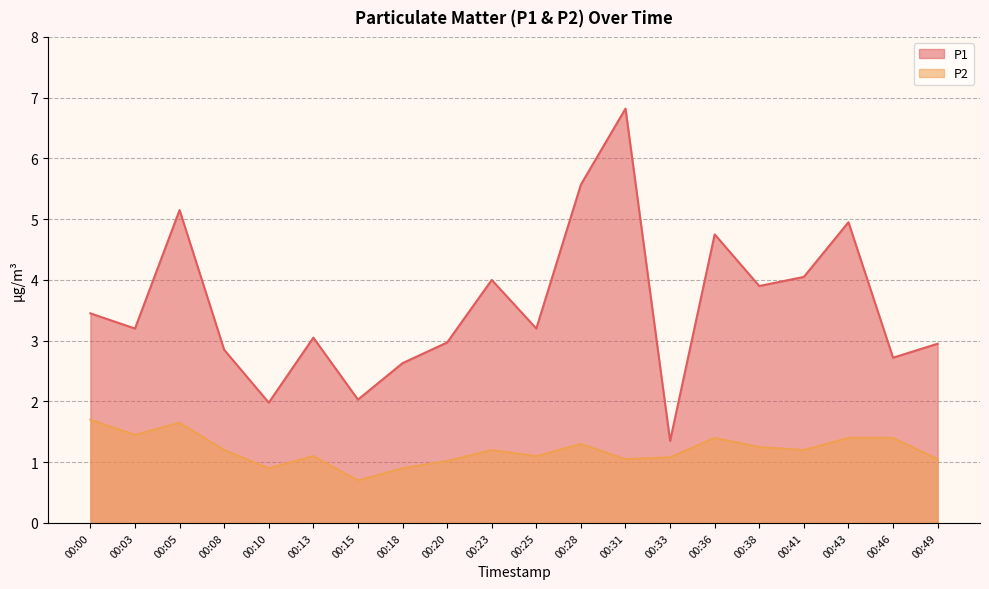

Reading left to right, list all the values displayed in this chart.

P1: 00:00=3.5	00:03=3.2	00:05=5.2	00:08=2.9	00:10=2.0	00:13=3.0	00:15=2.0	00:18=2.6	00:20=3.0	00:23=4.0	00:25=3.2	00:28=5.6	00:31=6.8	00:33=1.4	00:36=4.8	00:38=3.9	00:41=4.0	00:43=5.0	00:46=2.7	00:49=3.0
P2: 00:00=1.7	00:03=1.4	00:05=1.6	00:08=1.2	00:10=0.9	00:13=1.1	00:15=0.7	00:18=0.9	00:20=1.0	00:23=1.2	00:25=1.1	00:28=1.3	00:31=1.1	00:33=1.1	00:36=1.4	00:38=1.2	00:41=1.2	00:43=1.4	00:46=1.4	00:49=1.1